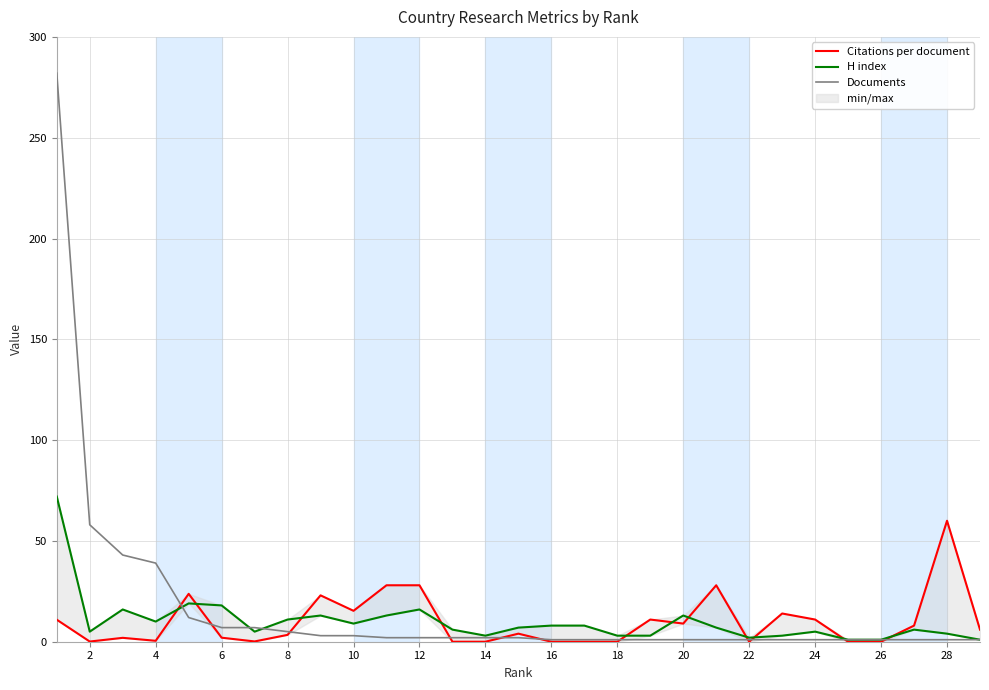

How many intersections are there between Citations per document and Documents?

11